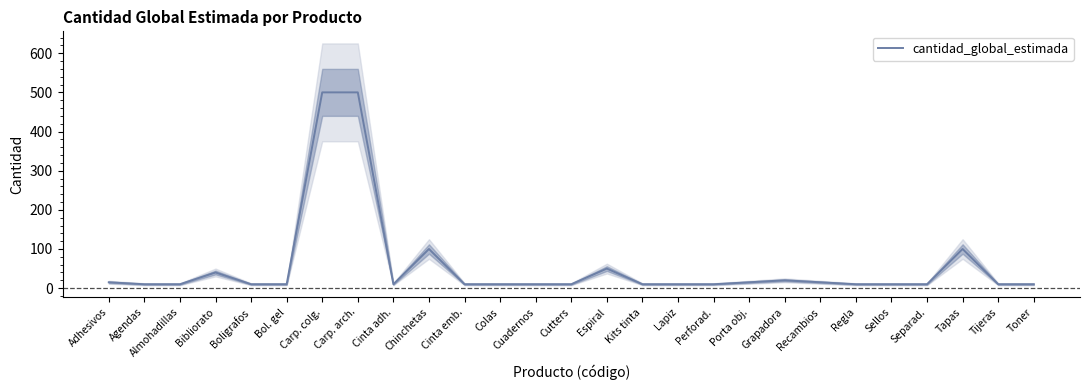

Reading right to left, transcribe all the data shown in this chart.

10	10	100	10	10	10	15	20	15	10	10	10	50	10	10	10	10	100	10	500	500	10	10	40	10	10	15